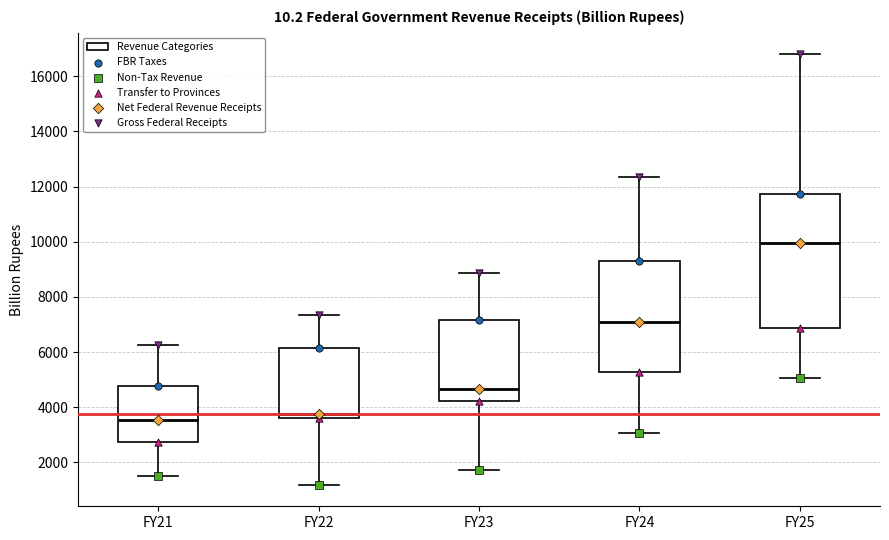

Reading left to right, transcribe this box plot: for each box, give where its median line is, the range the box spans, and where its two whiskers end, as read against the y-axis. The values are not printed on the chart, so give them approximately, as read against the axis.

FY21: median 3600, box 2800 to 4800, whiskers 1600 to 6200
FY22: median 3800, box 3600 to 6200, whiskers 1200 to 7400
FY23: median 4600, box 4200 to 7200, whiskers 1800 to 8800
FY24: median 7000, box 5200 to 9400, whiskers 3000 to 12400
FY25: median 10000, box 6800 to 11800, whiskers 5000 to 16800